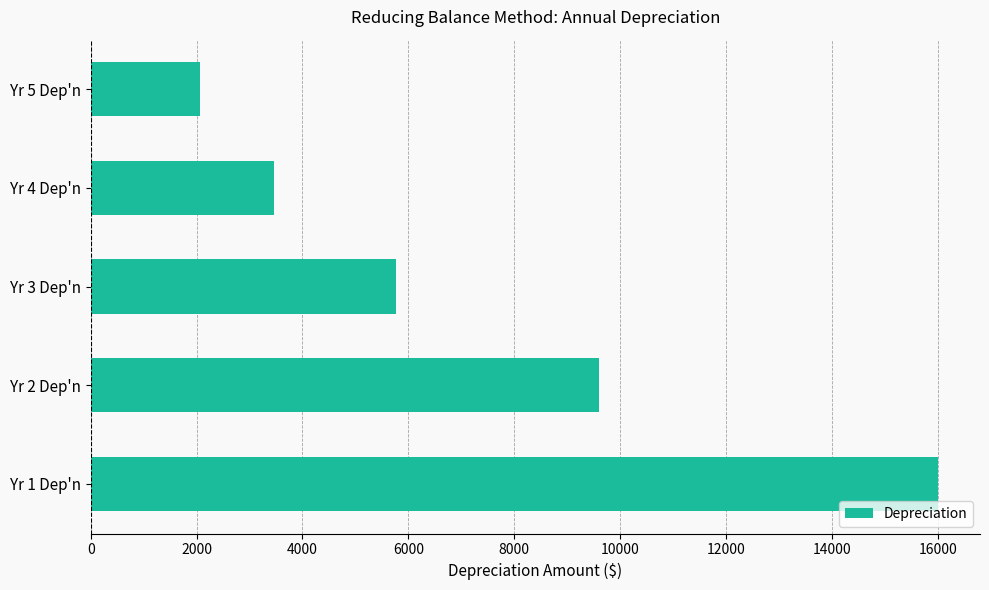

What is the difference between the values at Yr 4 Dep'n and Yr 3 Dep'n?

2304.0